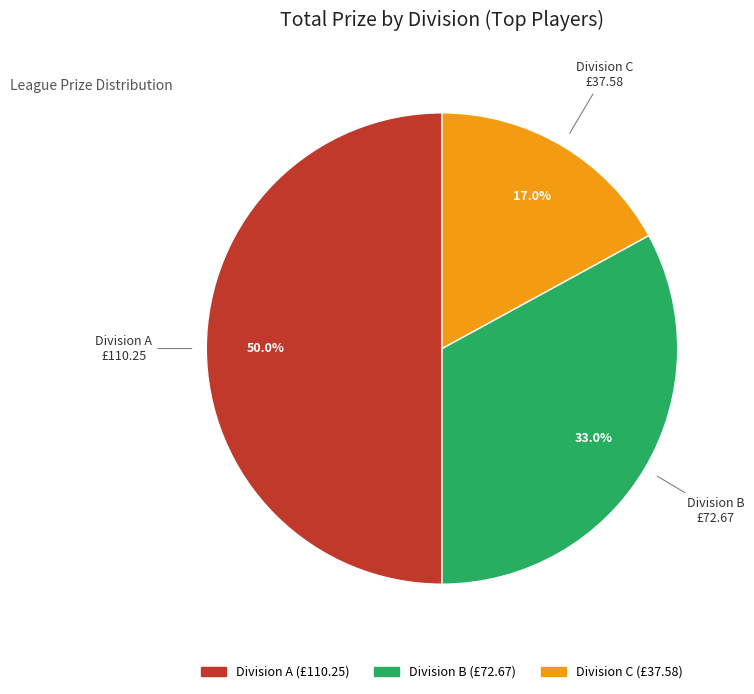

To the nearest percent, what percentage of the pie is Division B?

33%